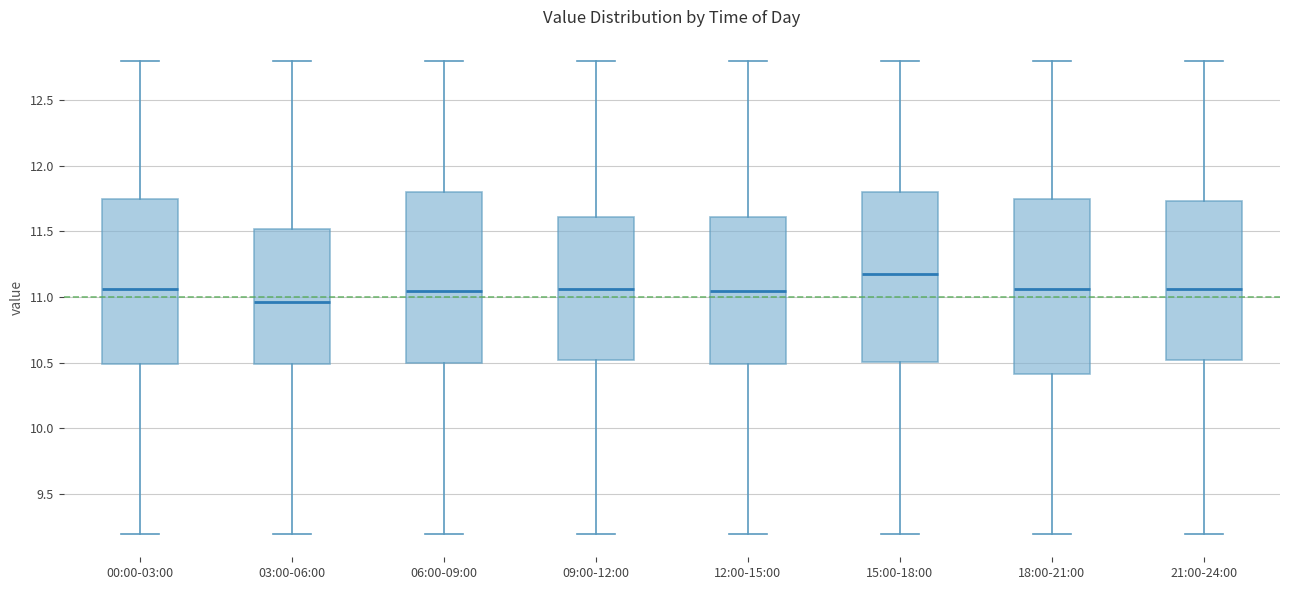

Reading left to right, read every box against the y-axis: the position of its median line, the range the box covers, and the ends of its whiskers. The values are not printed on the chart, so give them approximately, as read against the axis.

00:00-03:00: median 11.05, box 10.50 to 11.75, whiskers 9.20 to 12.80
03:00-06:00: median 10.95, box 10.50 to 11.50, whiskers 9.20 to 12.80
06:00-09:00: median 11.05, box 10.50 to 11.80, whiskers 9.20 to 12.80
09:00-12:00: median 11.05, box 10.50 to 11.60, whiskers 9.20 to 12.80
12:00-15:00: median 11.05, box 10.50 to 11.60, whiskers 9.20 to 12.80
15:00-18:00: median 11.20, box 10.50 to 11.80, whiskers 9.20 to 12.80
18:00-21:00: median 11.05, box 10.40 to 11.75, whiskers 9.20 to 12.80
21:00-24:00: median 11.05, box 10.50 to 11.75, whiskers 9.20 to 12.80